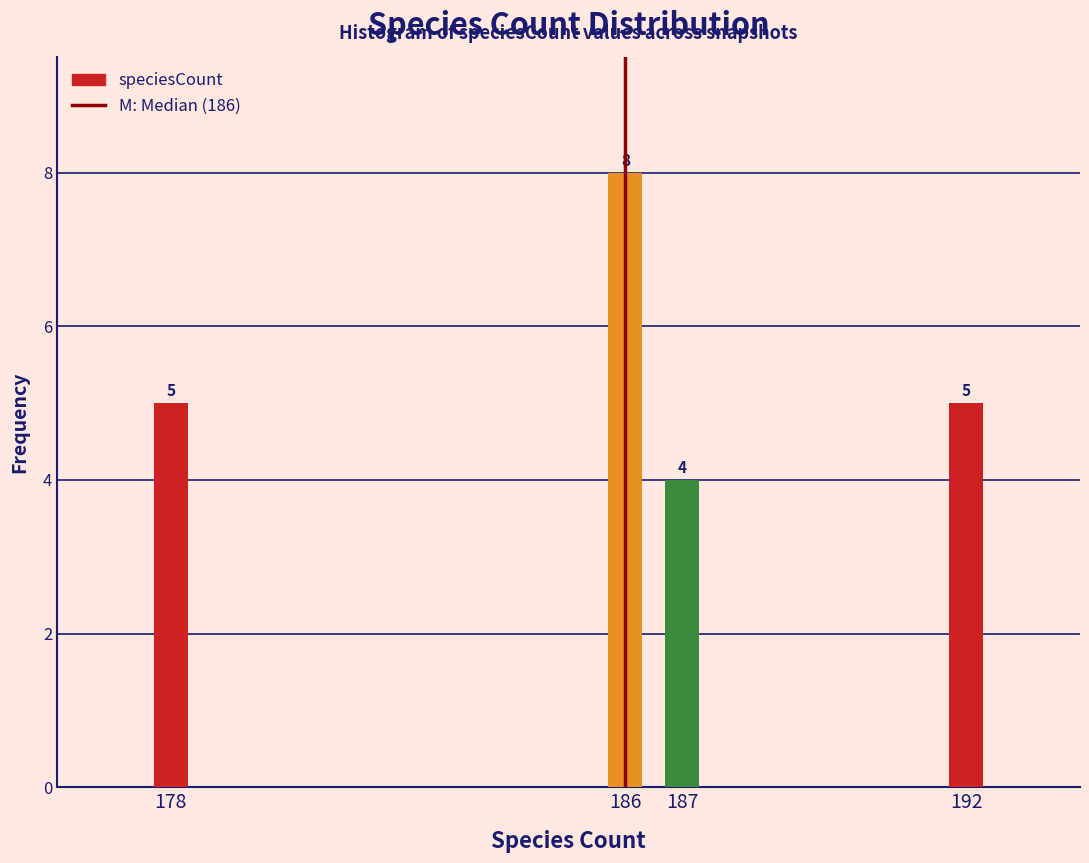

Reading left to right, what are all the values shown in this chart?

5	8	4	5